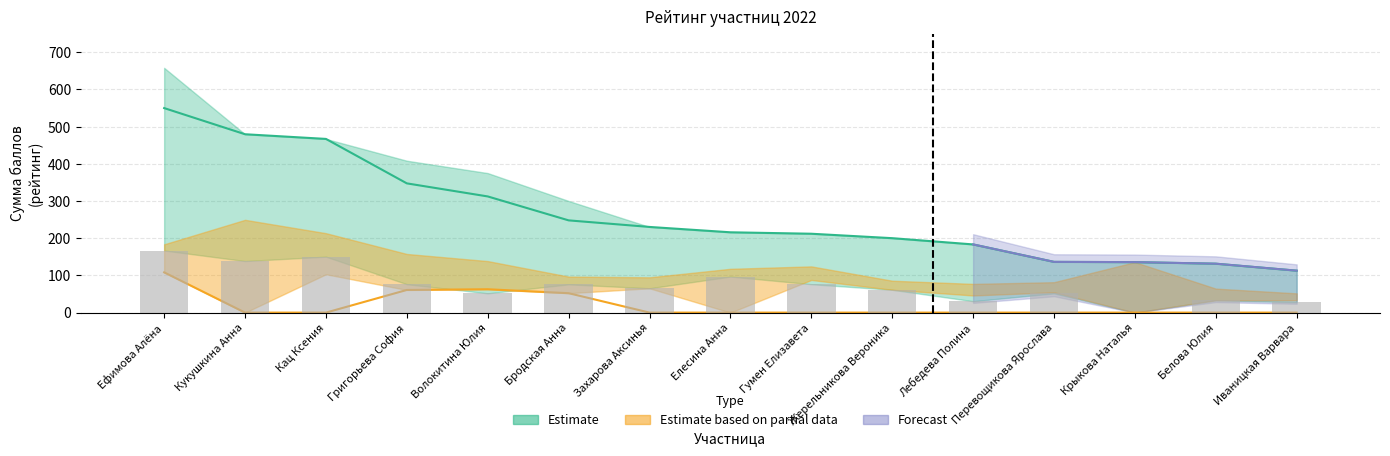

What is the difference between the maximum and minimum values in the Estimate series?

437.2